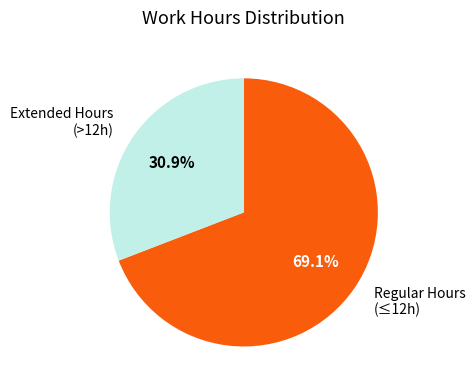

How many slices are in this pie chart?

2